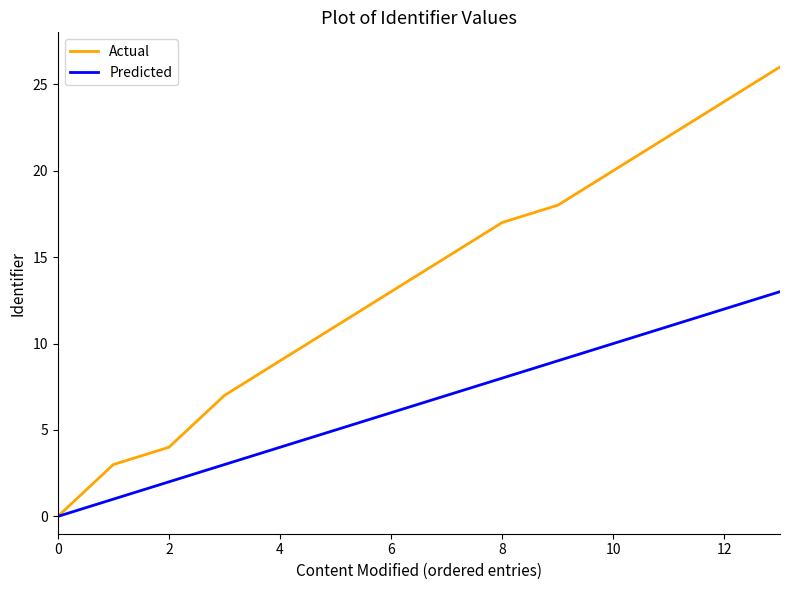

Does the chart display data point markers on the line(s)?

No